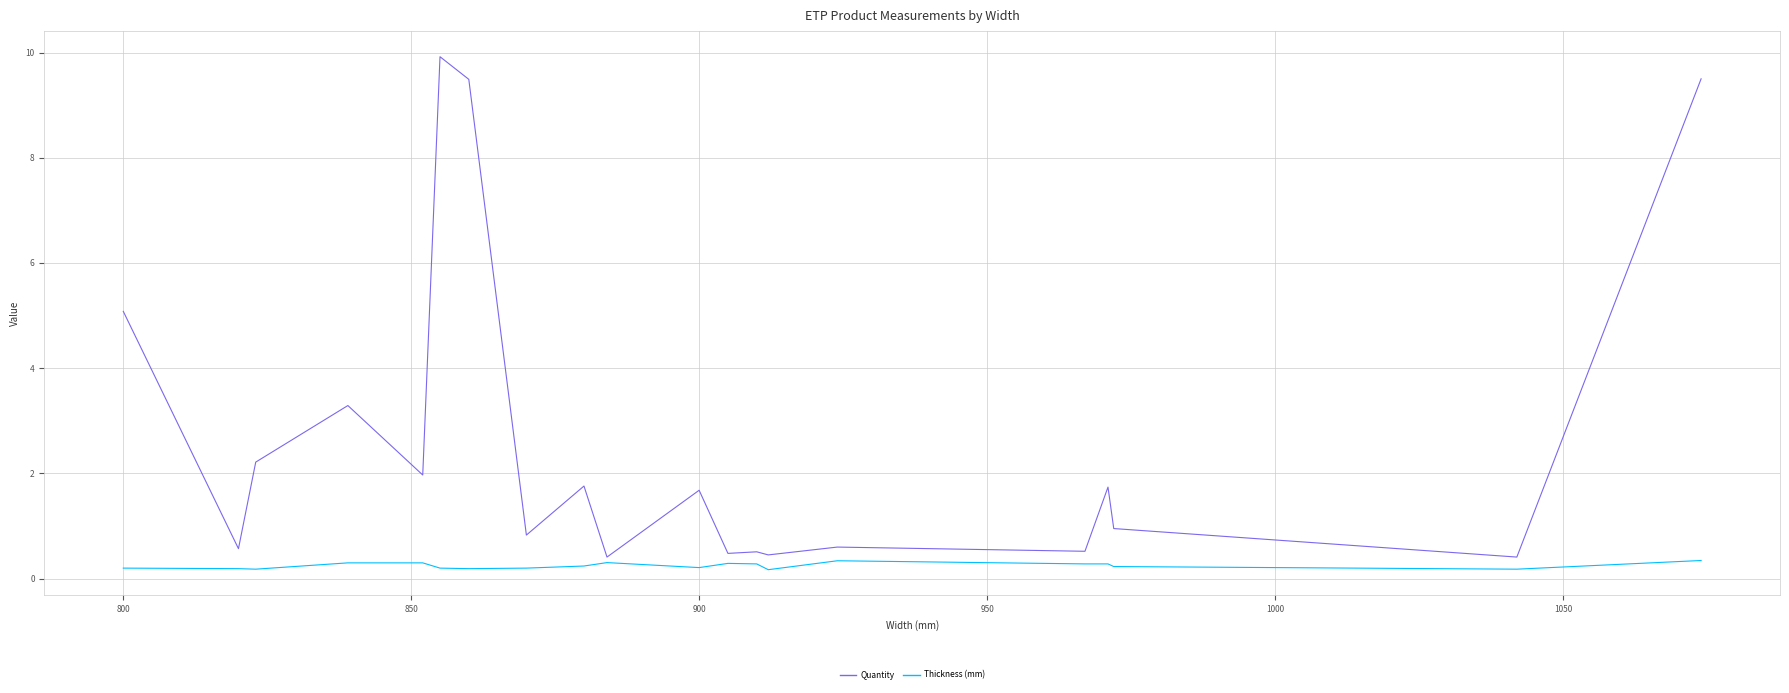

What is the lowest value of the Quantity series?

0.4